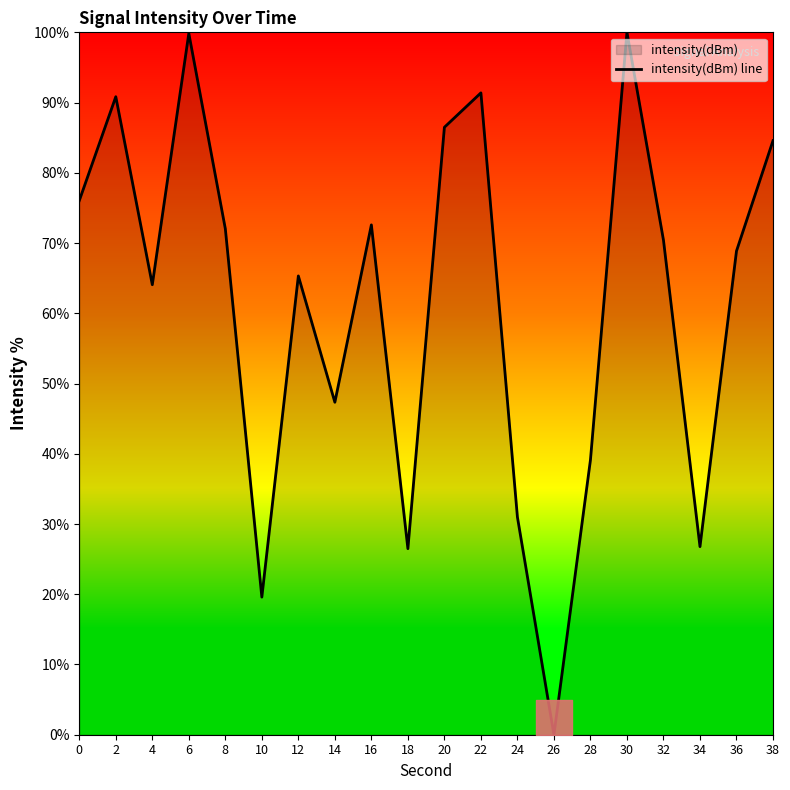

Is this an area chart (filled region under the line)?

No